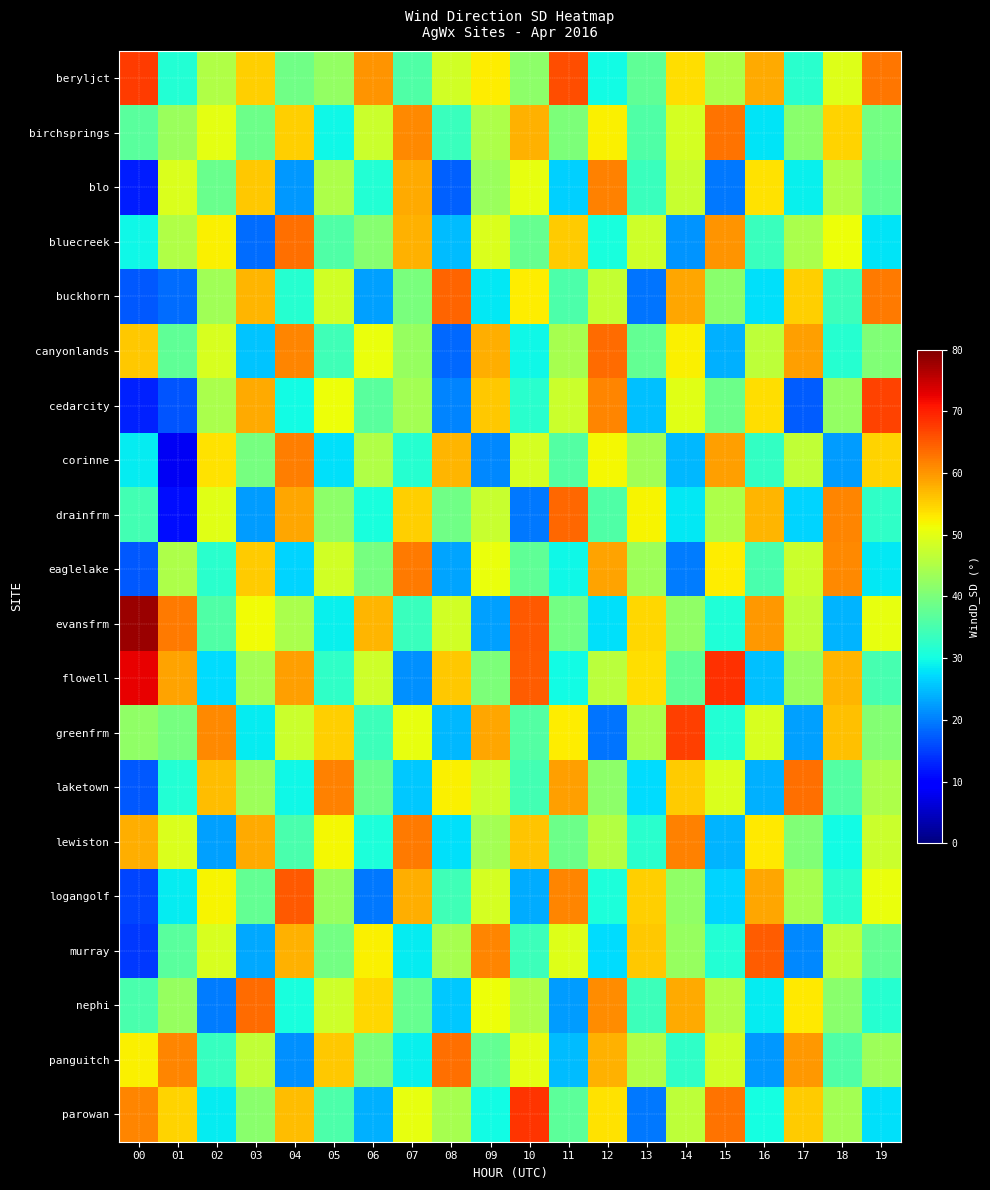

List the series in order of their peak value, highest first.

evansfrm, flowell, parowan, beryljct, greenfrm, cedarcity, logangolf, murray, buckhorn, drainfrm, canyonlands, nephi, bluecreek, laketown, panguitch, birchsprings, eaglelake, lewiston, corinne, blo